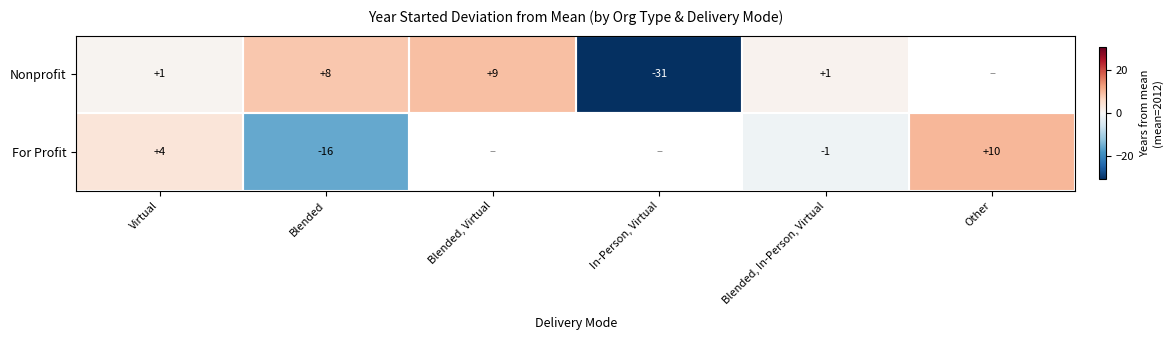

At which category is the sum across all series the highest?

Virtual